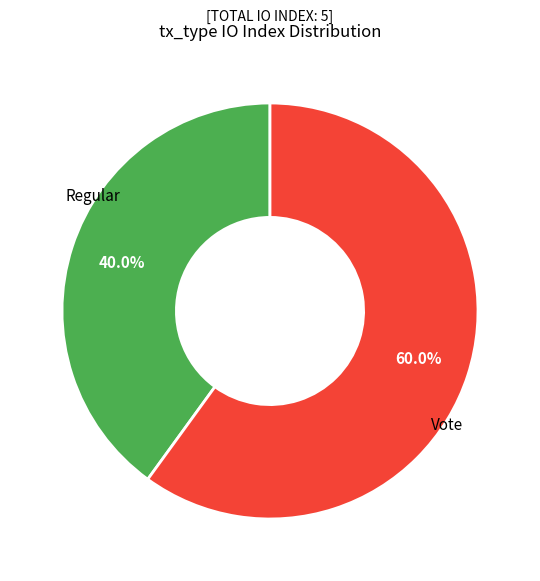

Does any single category account for the majority?

Yes